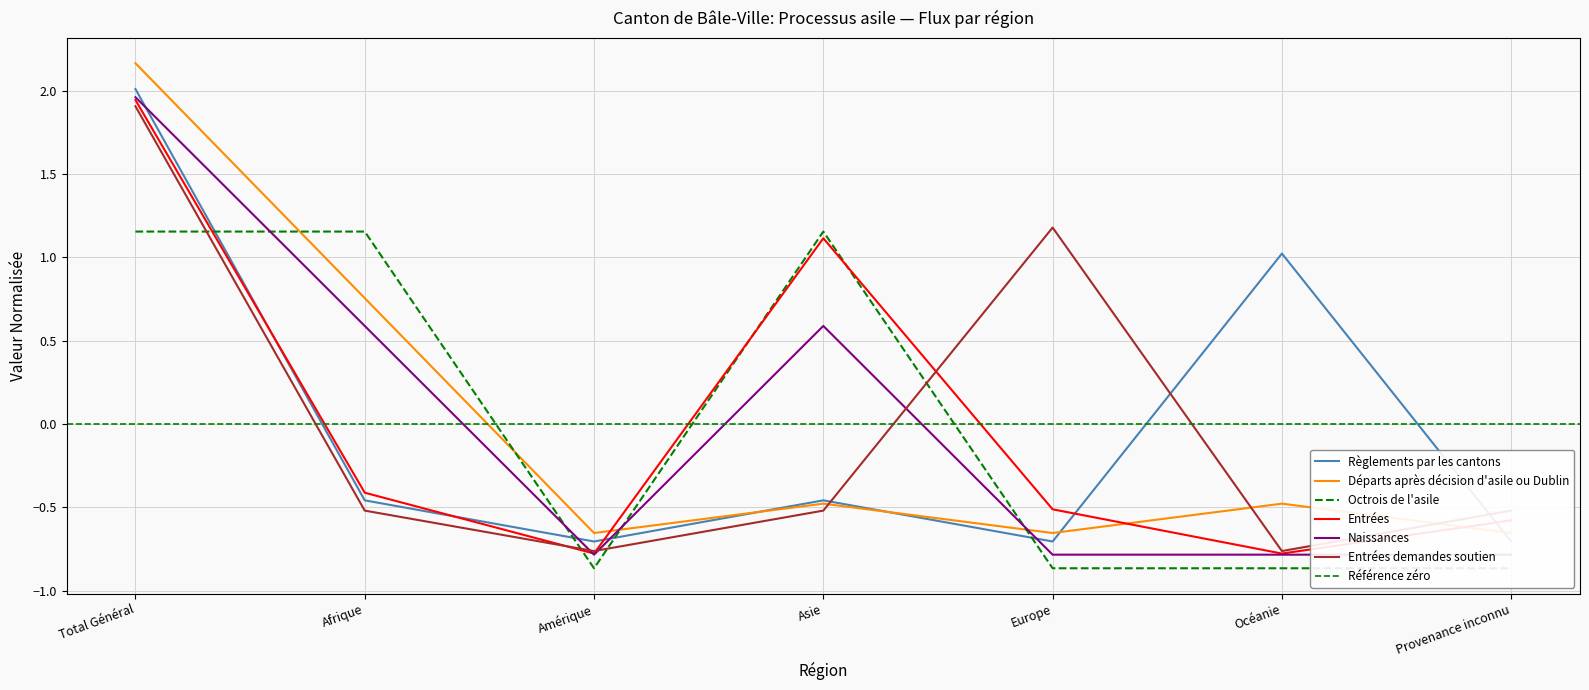

What is the minimum value for Entrées?

-0.8